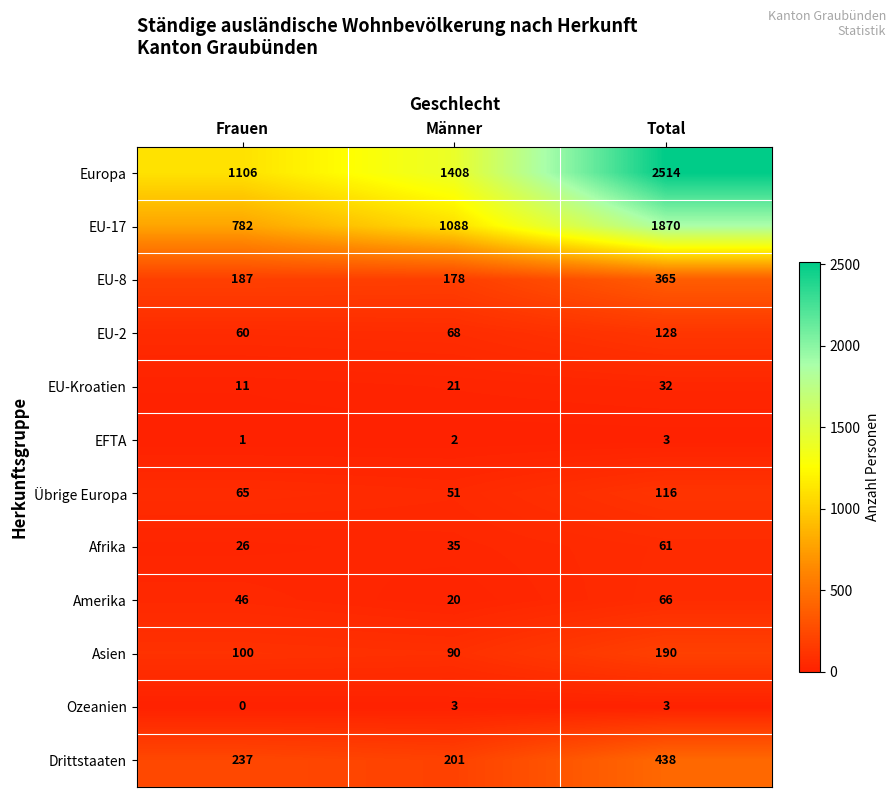

At which category is the sum across all series the highest?

Total